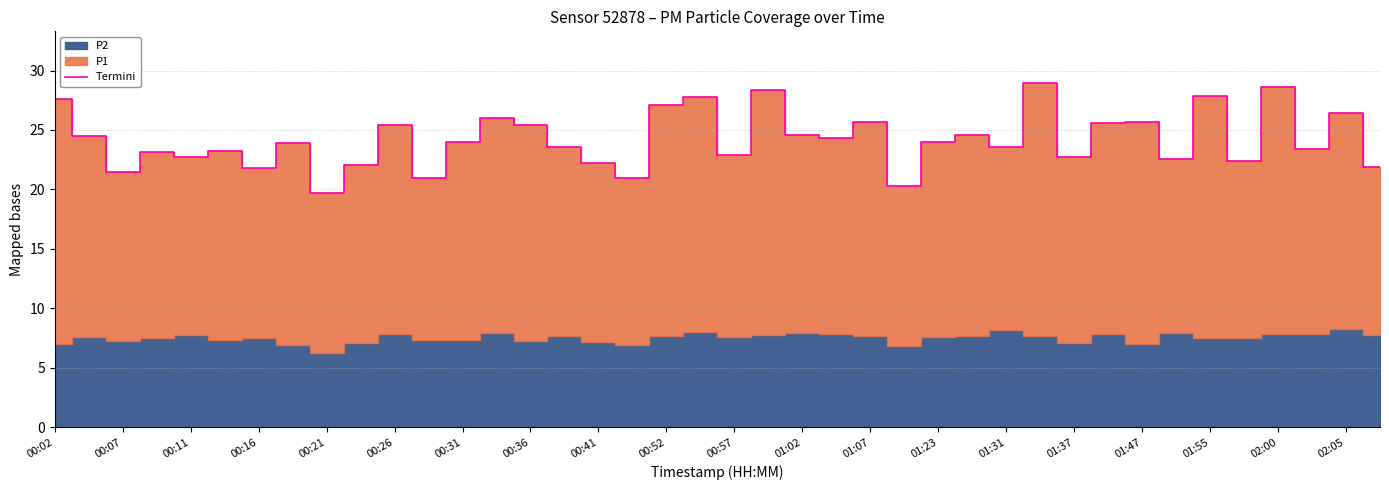

Count the number of values greater than 23.

26